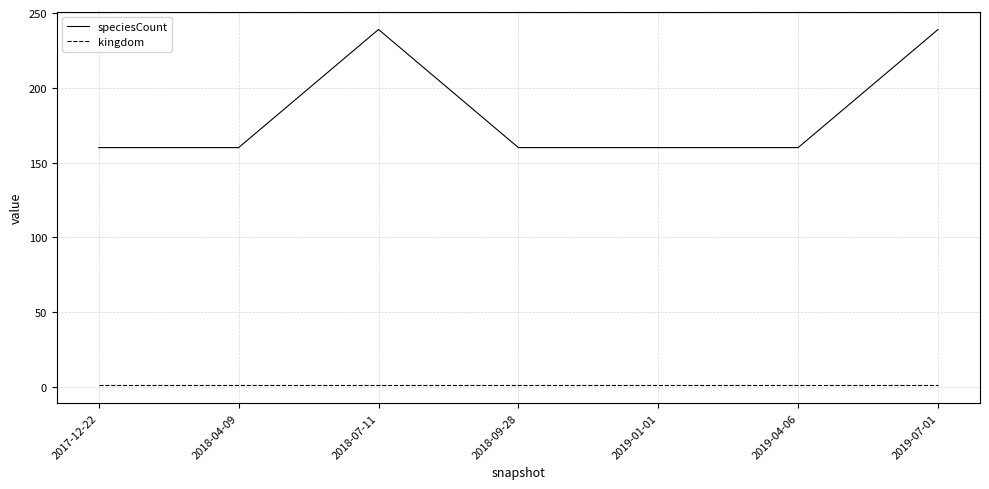

Rank the series by their maximum value, from lowest to highest.

kingdom, speciesCount